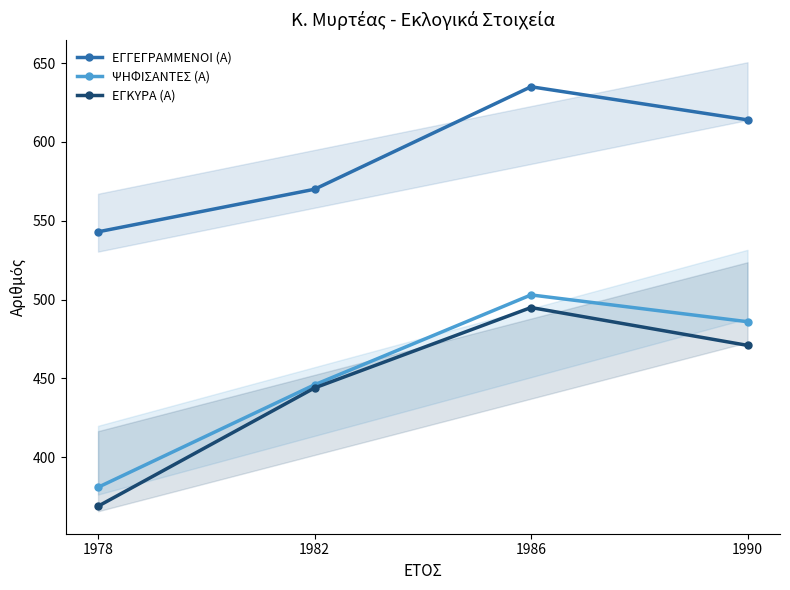

Is this an area chart (filled region under the line)?

No